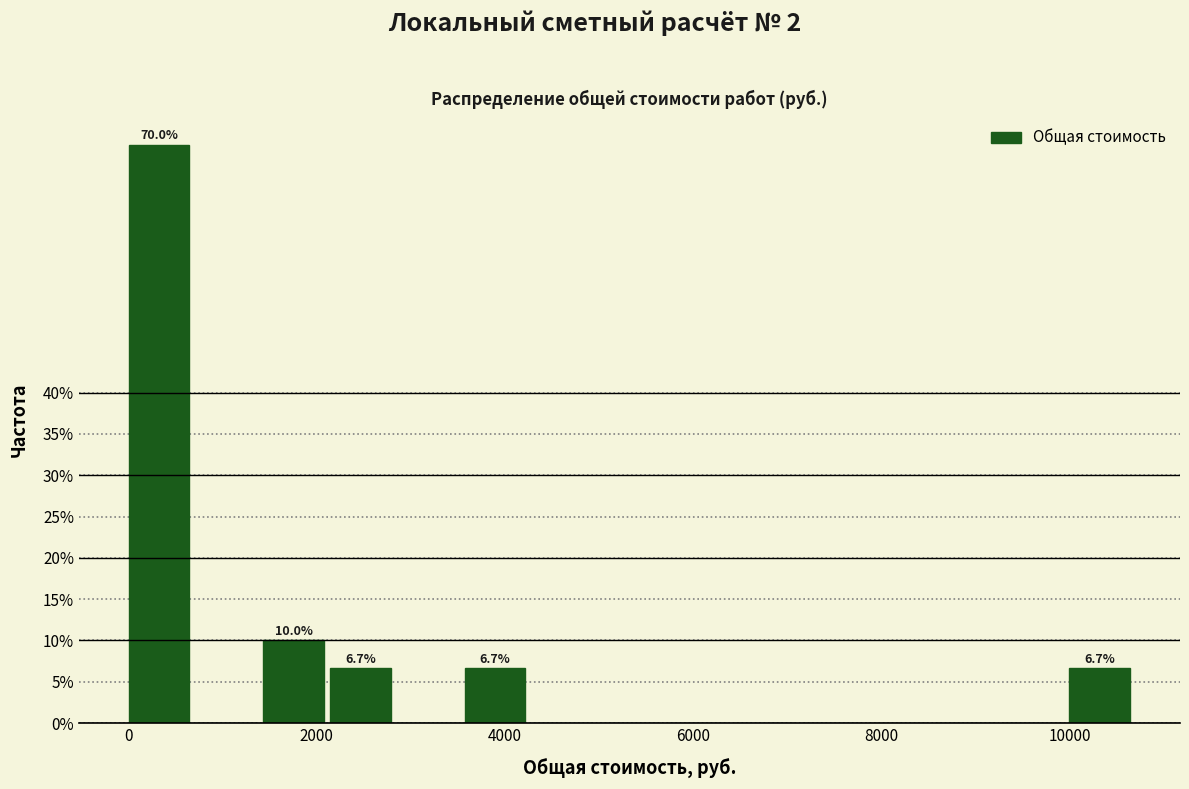

Around what value on the x-axis is the tallest bar? Give the approximate position of its centre, as read against the axis.

400